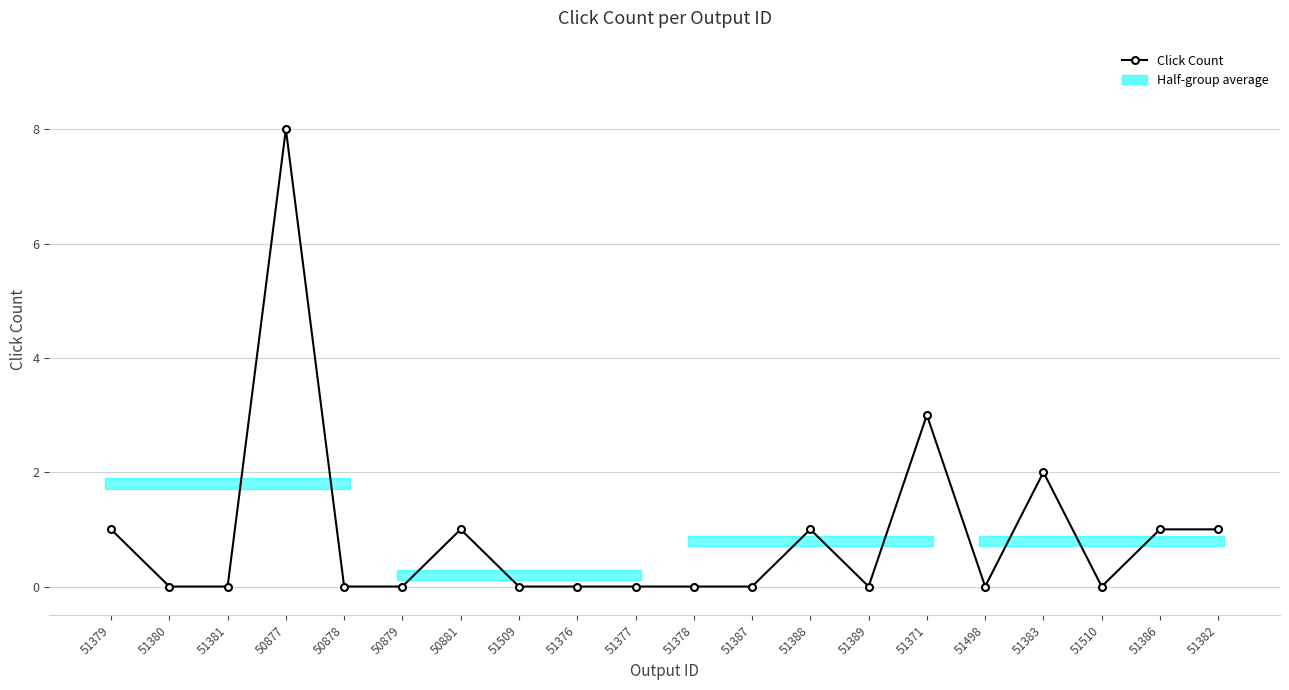

What is the label of the 9th point from the right?

51387